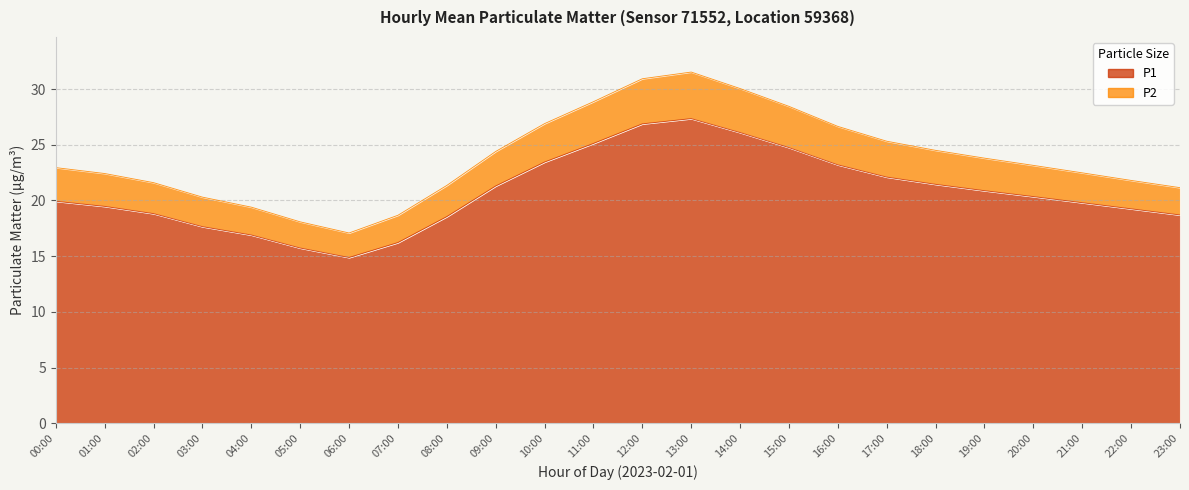

What is the highest value of the P1 series?

27.4